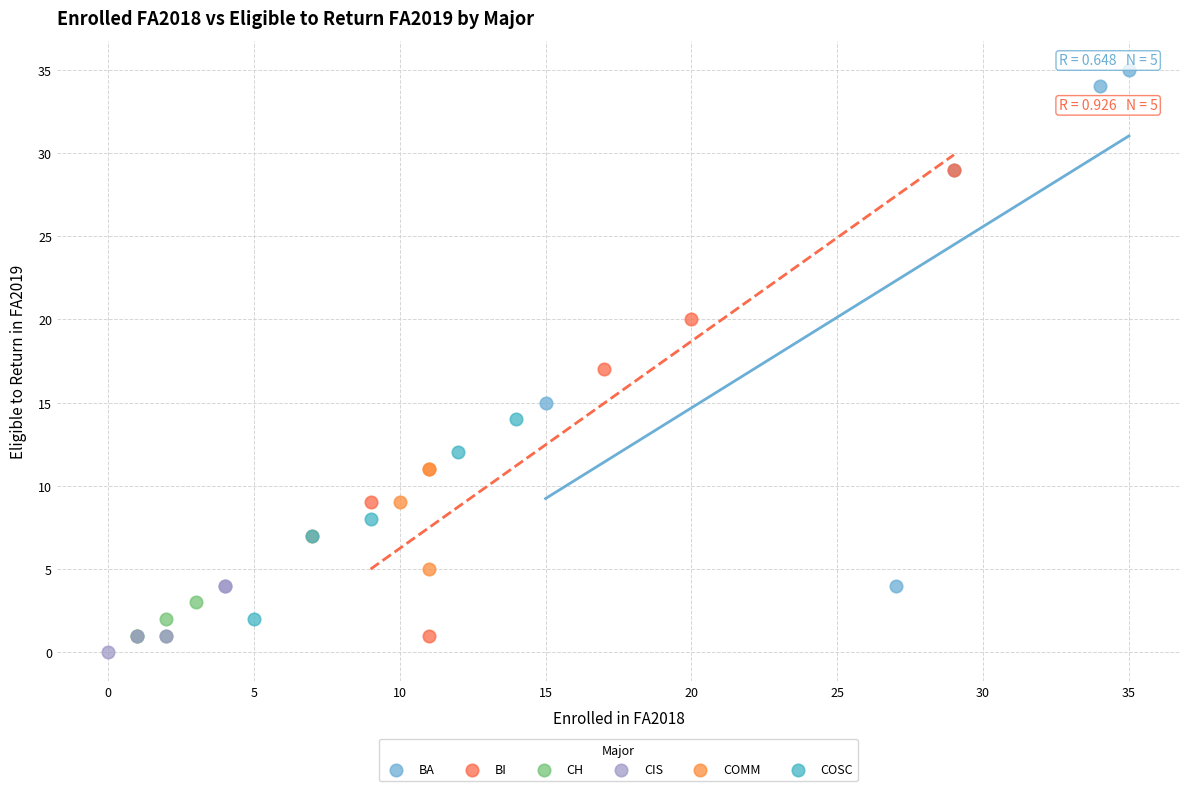

Which series reaches the maximum Y coordinate?

BA